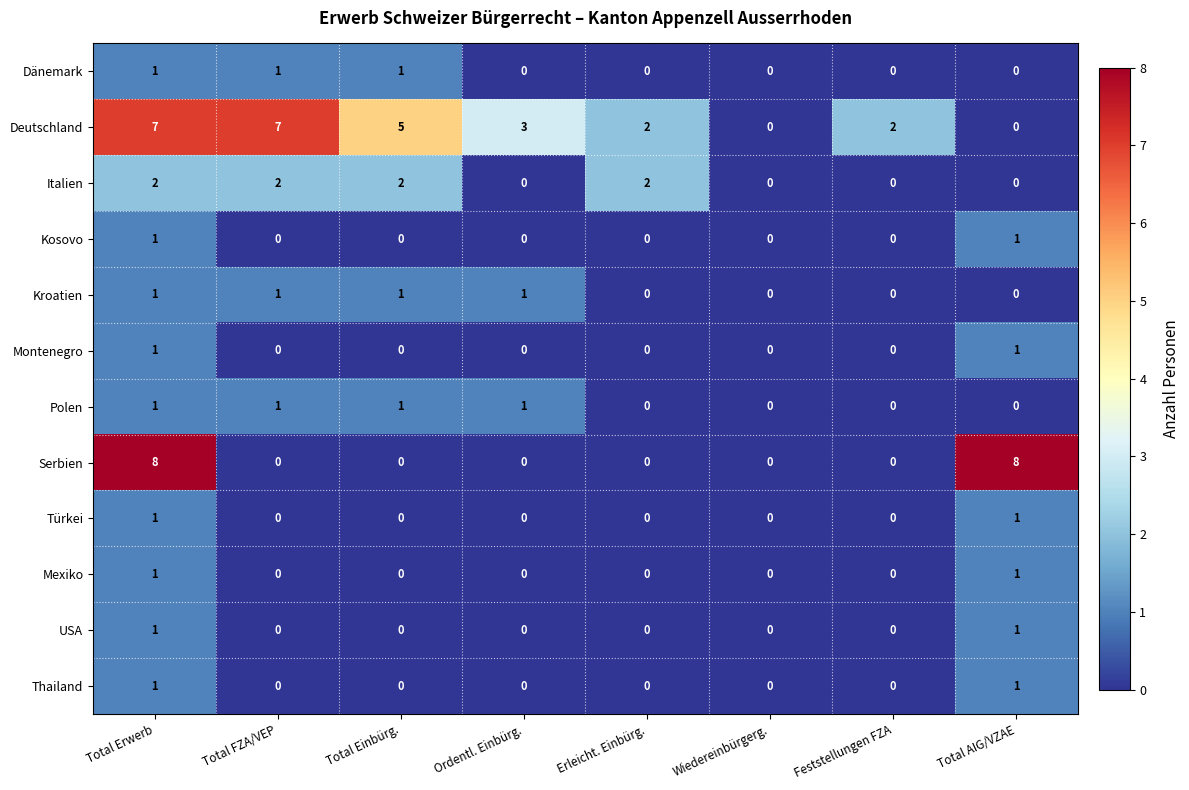

Which series changed the most between Total Erwerb and Wiedereinbürgerg.?

Serbien